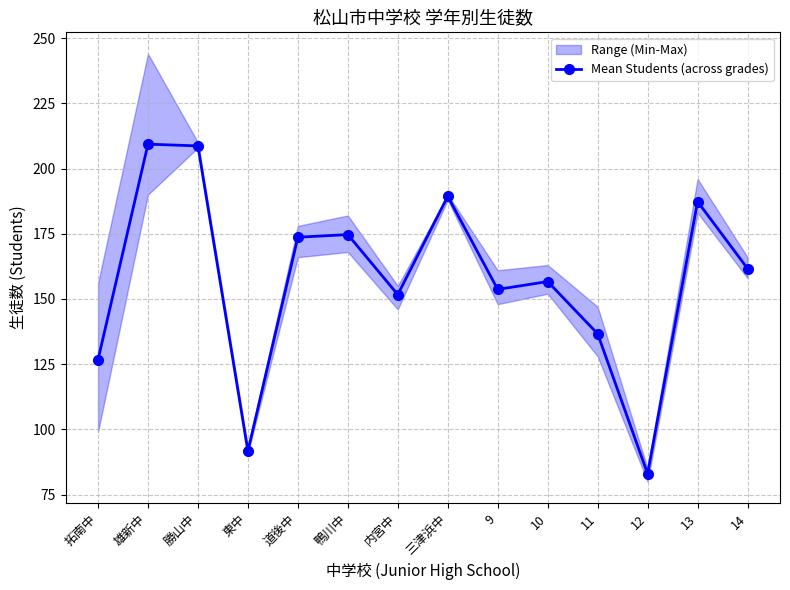

At which label is the value closest to 146?

内宮中